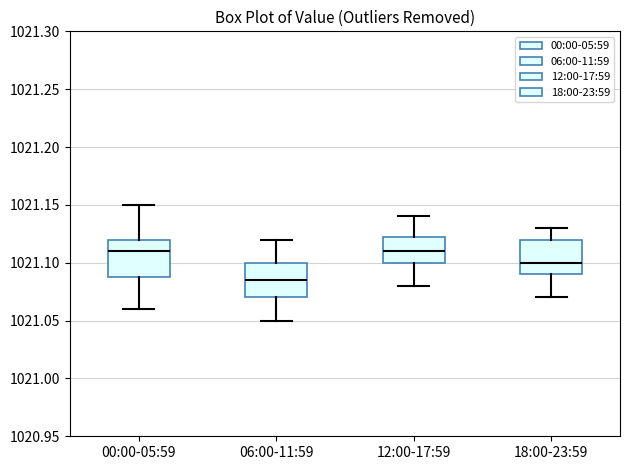

Reading left to right, transcribe this box plot: for each box, give where its median line is, the range the box spans, and where its two whiskers end, as read against the y-axis. The values are not printed on the chart, so give them approximately, as read against the axis.

00:00-05:59: median 1021.110, box 1021.090 to 1021.120, whiskers 1021.060 to 1021.150
06:00-11:59: median 1021.085, box 1021.070 to 1021.100, whiskers 1021.050 to 1021.120
12:00-17:59: median 1021.110, box 1021.100 to 1021.125, whiskers 1021.080 to 1021.140
18:00-23:59: median 1021.100, box 1021.090 to 1021.120, whiskers 1021.070 to 1021.130